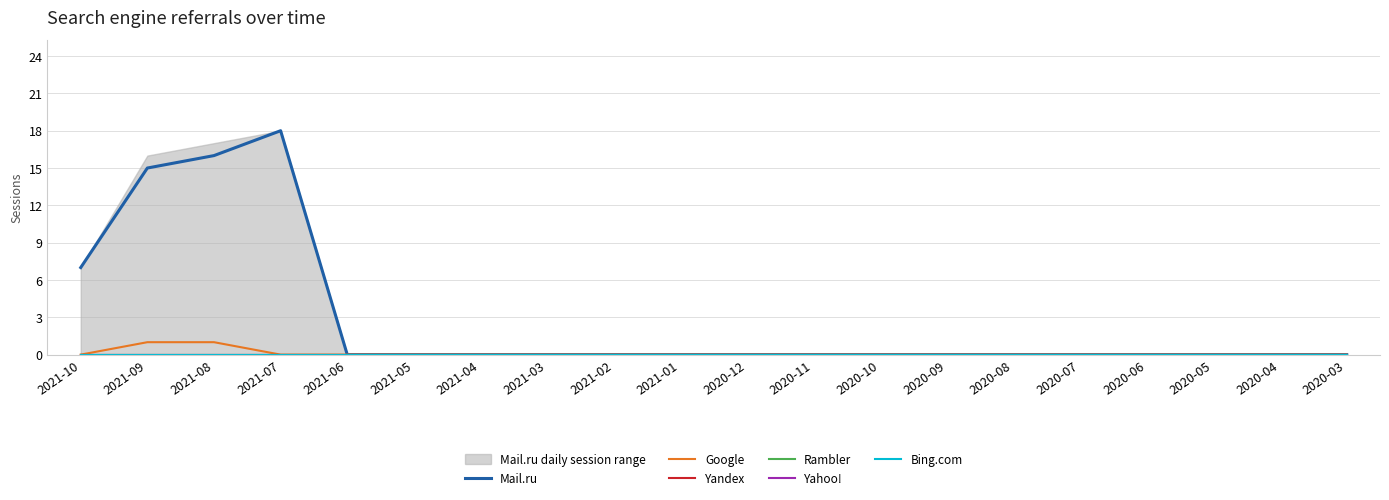

Where is Yandex nearest to the value 0?

2021-10